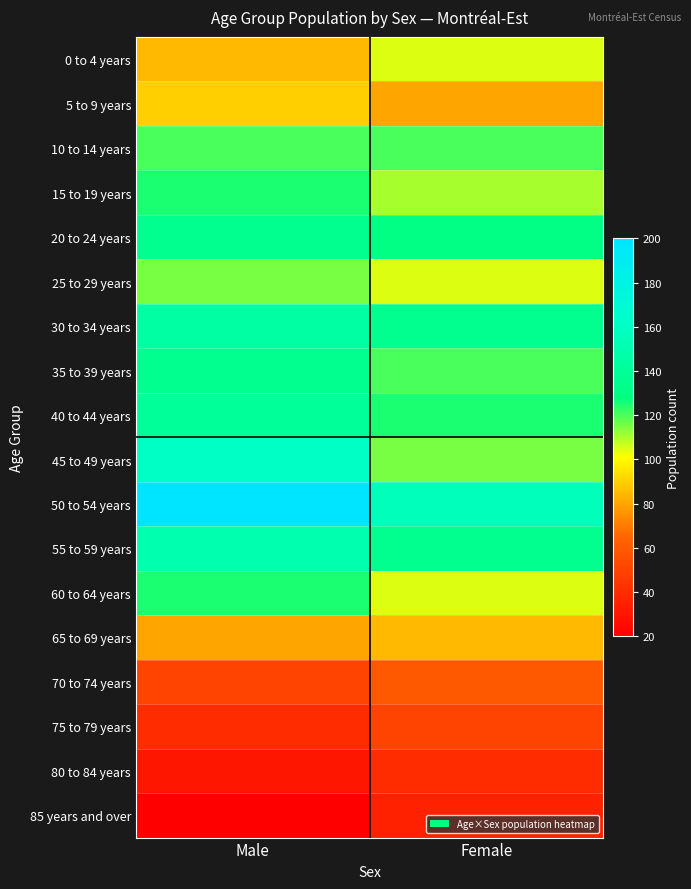

At how many categories does at least one series exceed 190?

1